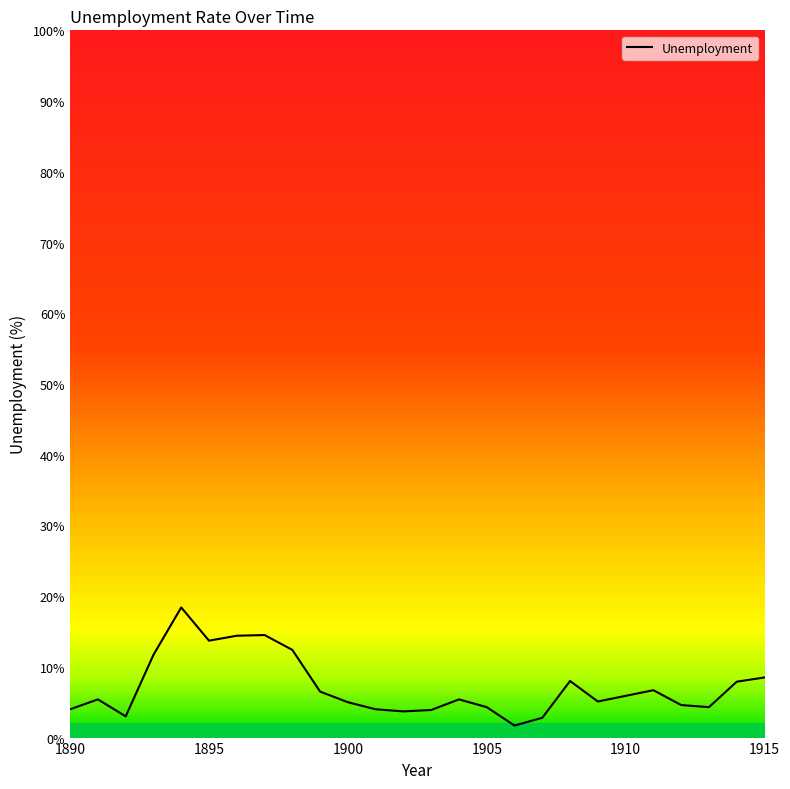

What is the maximum value shown in the chart?

18.4